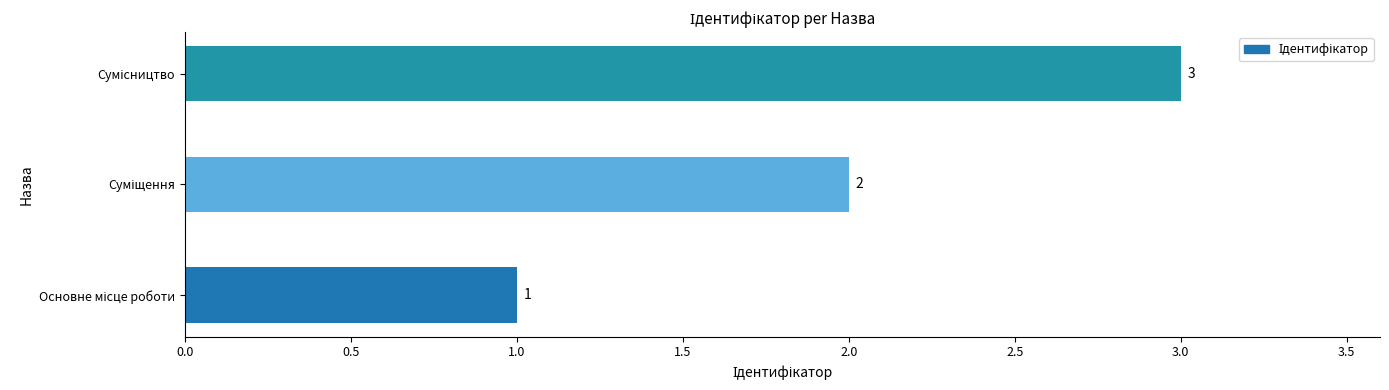

What is the maximum value shown in the chart?

3